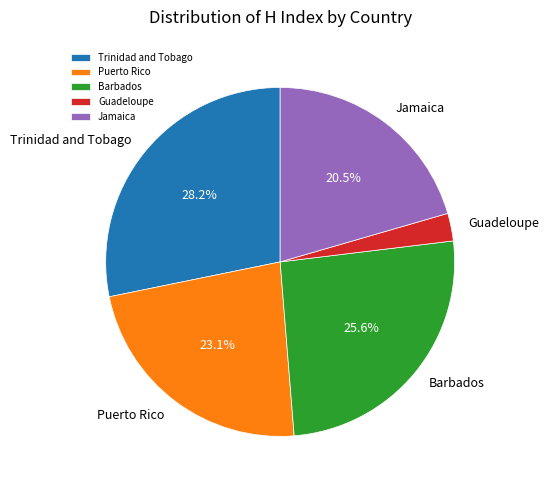

How many slices are in this pie chart?

5